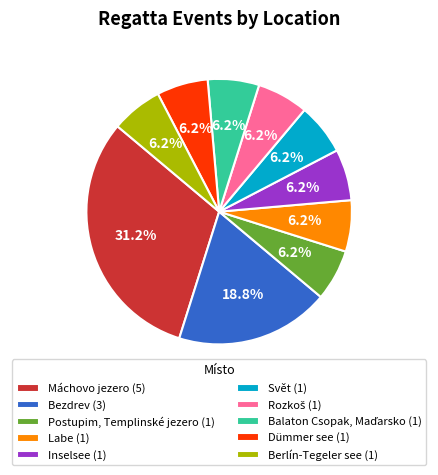

Between Máchovo jezero (5) and Postupim, Templinské jezero (1), which is larger?

Máchovo jezero (5)